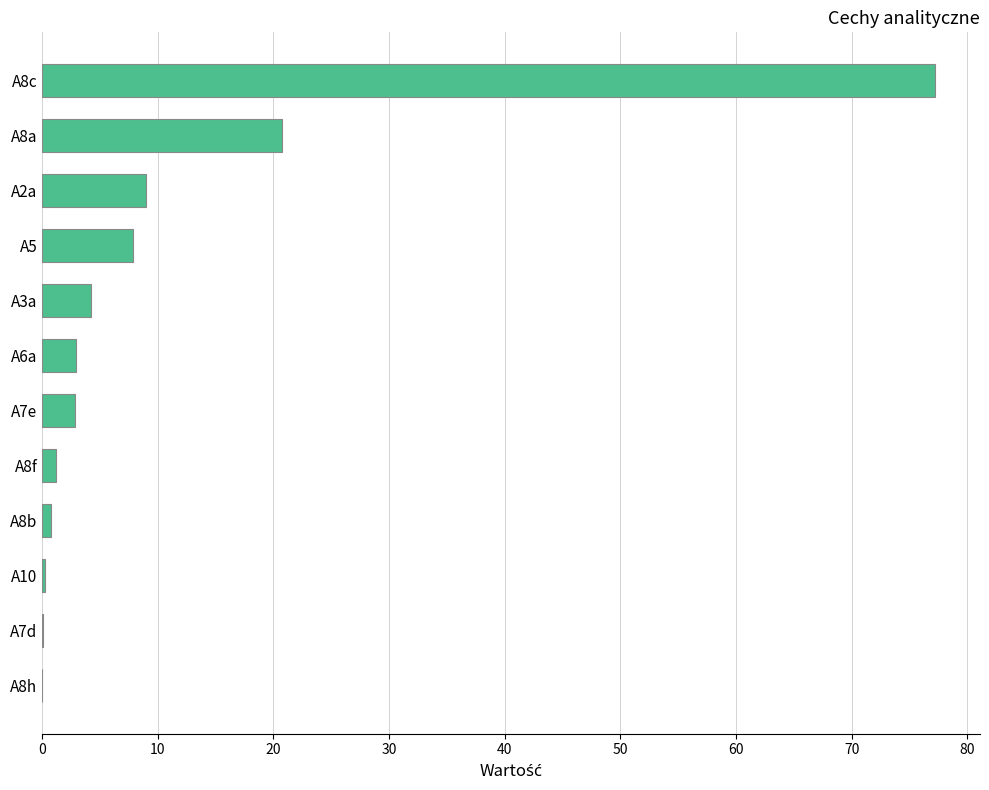

What is the sum of all values?

127.2